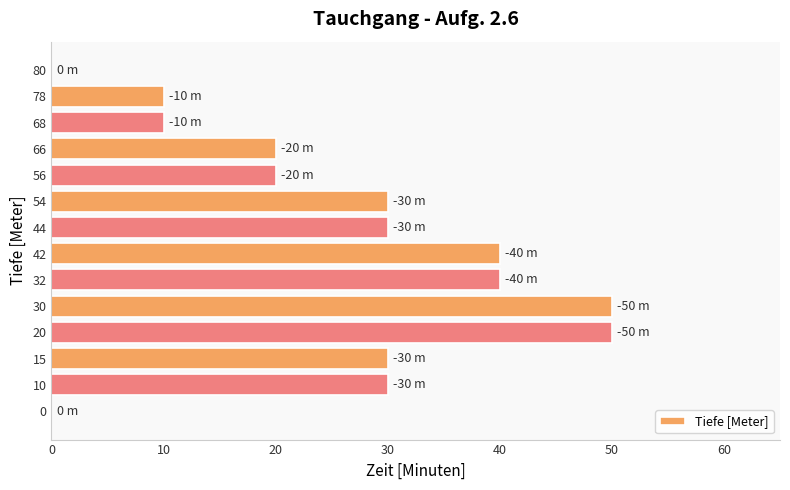

The value at 56 is 29. True or false?

False